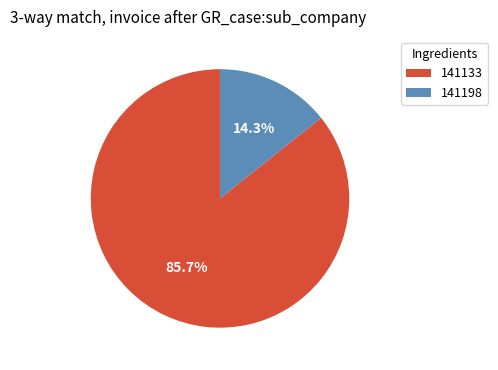

To the nearest percent, what is the combined percentage of 141198 and 141133?

100%